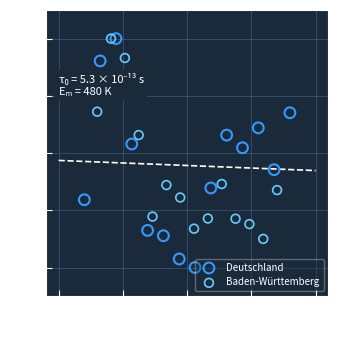

Which series has the largest Y range (max minus min)?

Deutschland